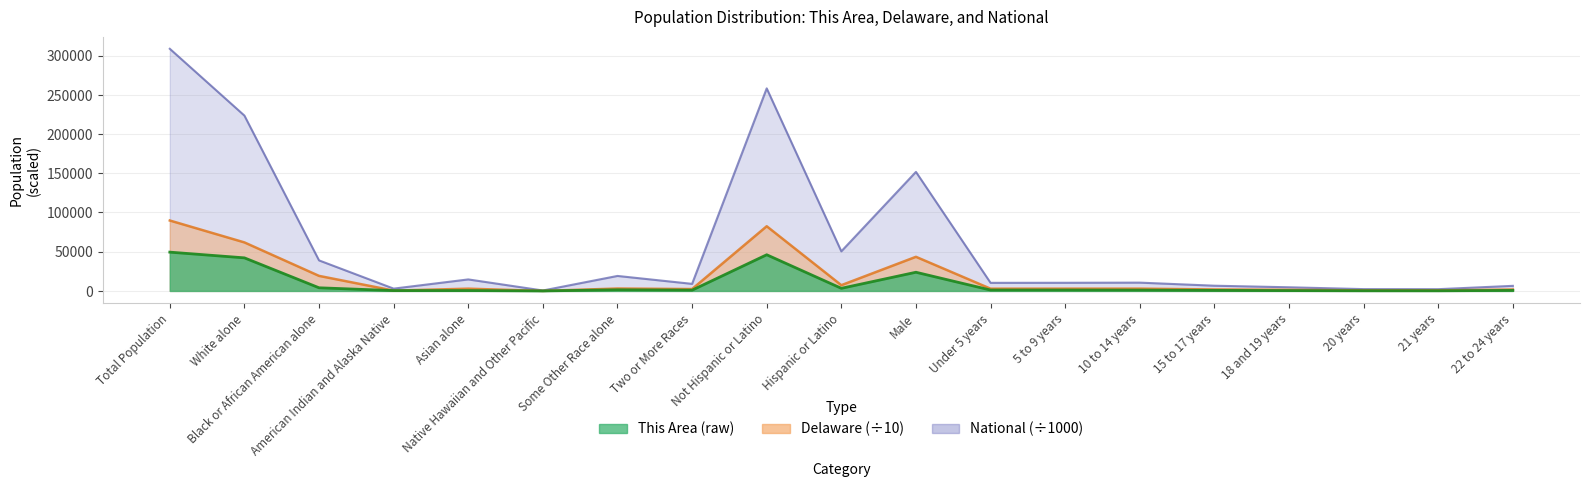

True or false: This Area has more than 2 points higher than both neighbors.

True